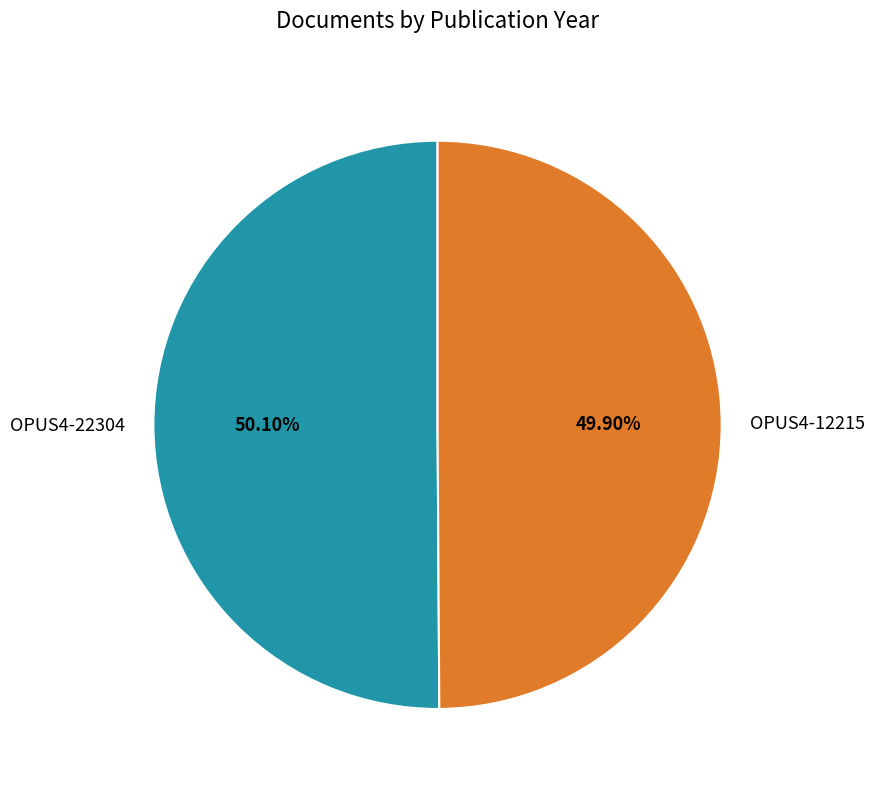

Does any single category account for the majority?

Yes